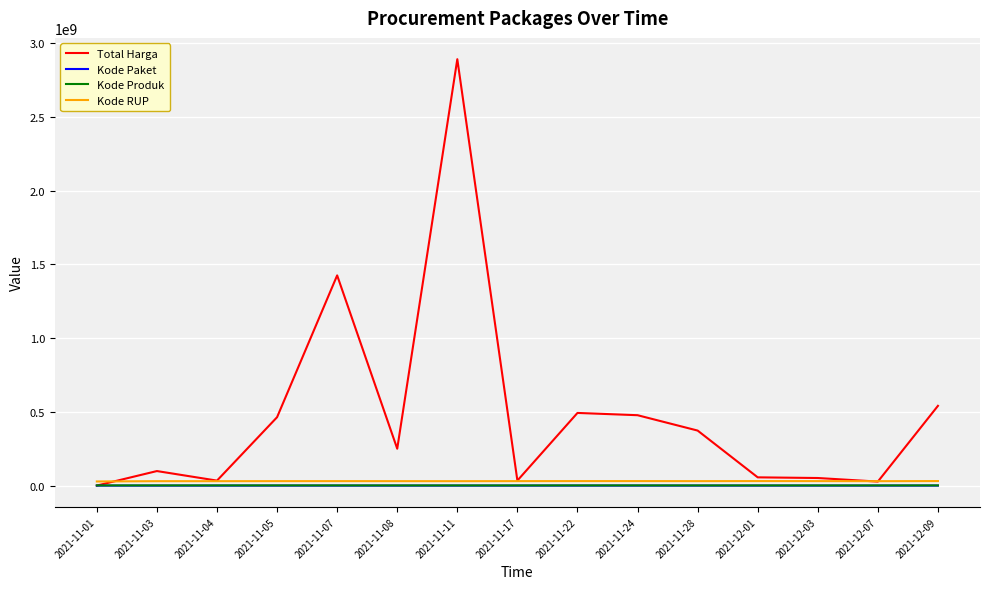

Which series has the widest spread of values?

Total Harga